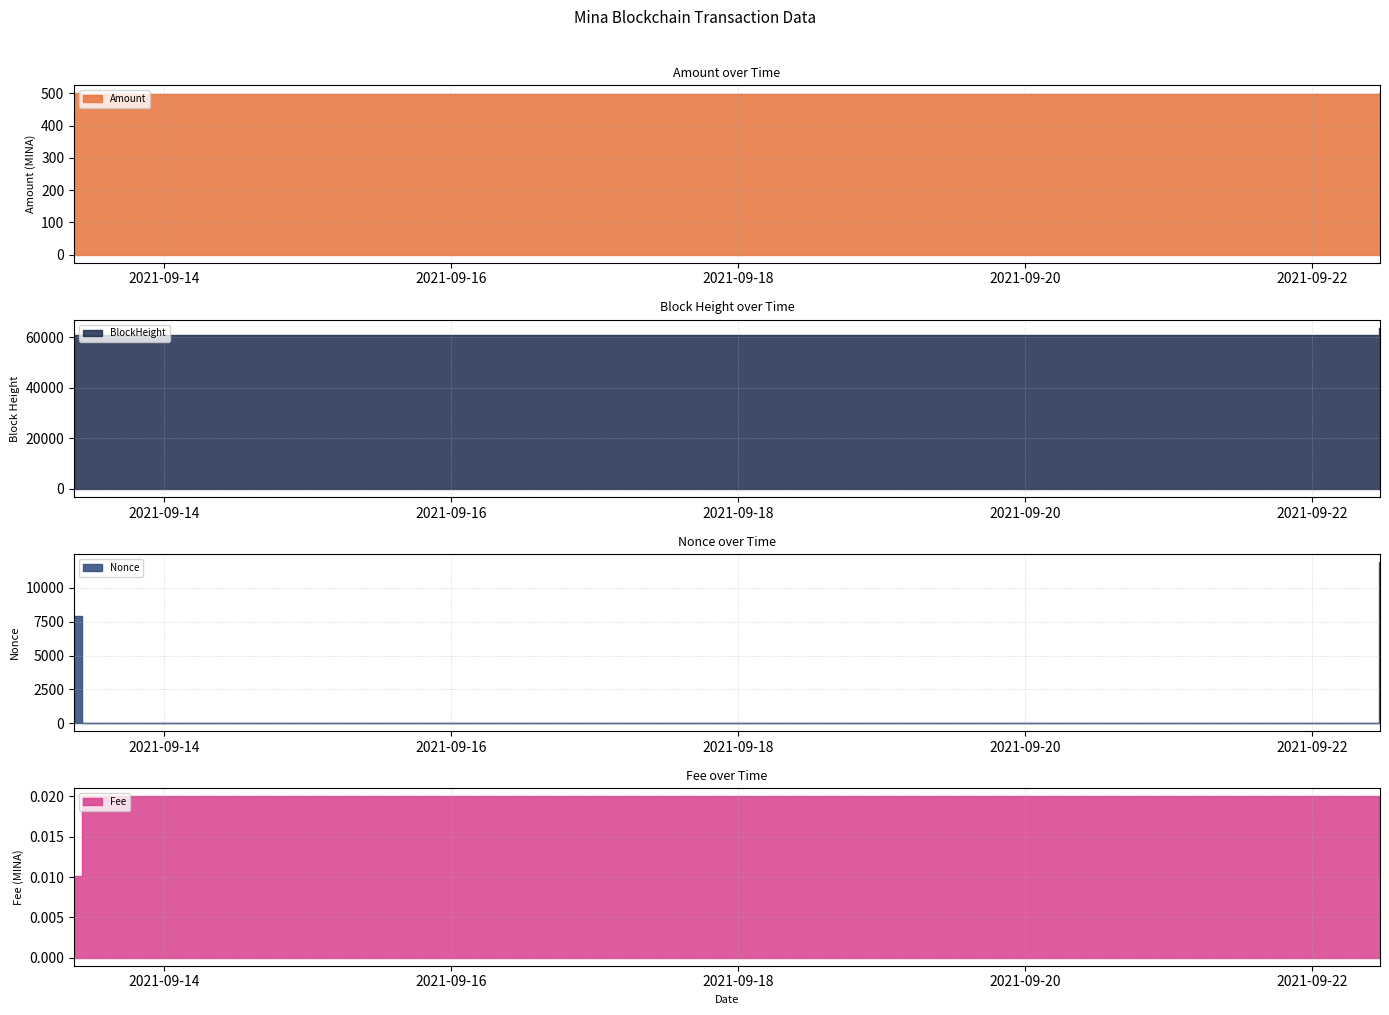

Is the value of Fee at 2021-09-22 11:24:00 greater than the value of Nonce at 2021-09-22 11:24:00?

No